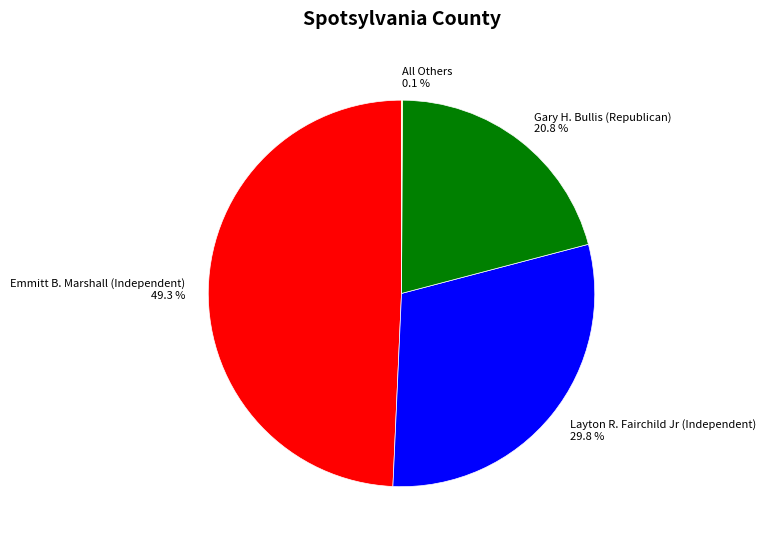

What portion of the pie excludes Emmitt B. Marshall (Independent)?

50.7%